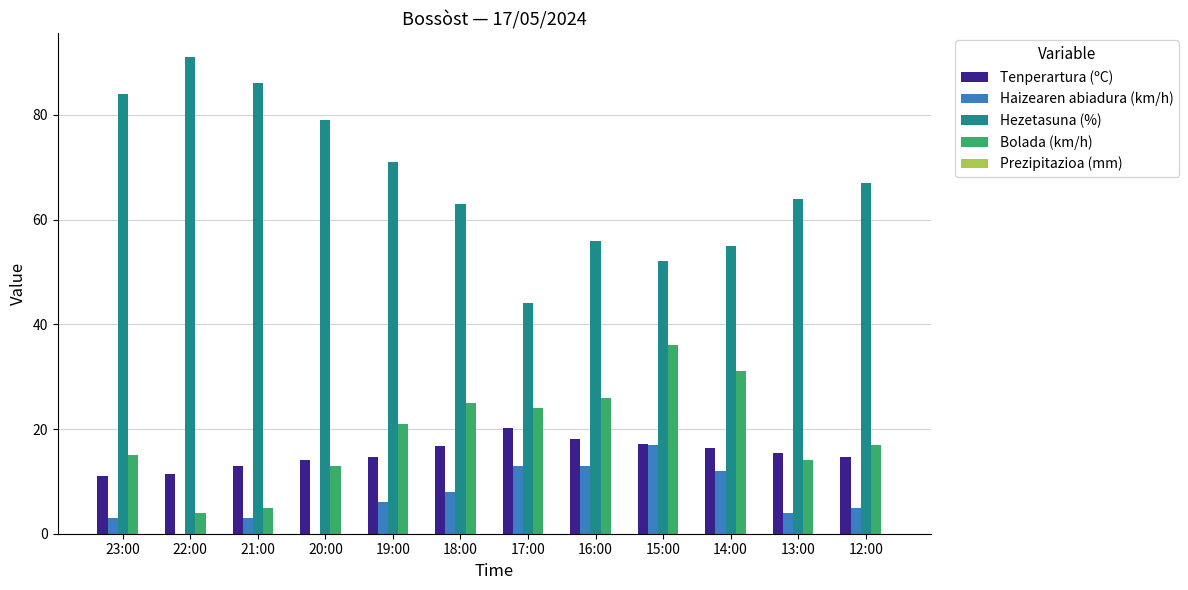

Which series has the widest spread of values?

Hezetasuna (%)